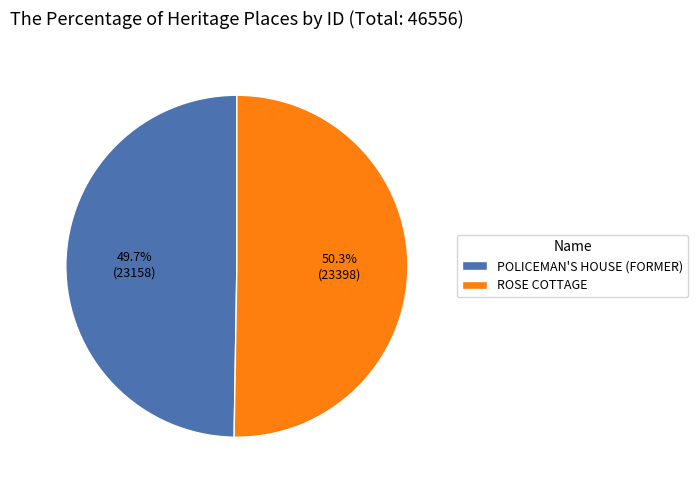

How many segments does this pie chart have?

2